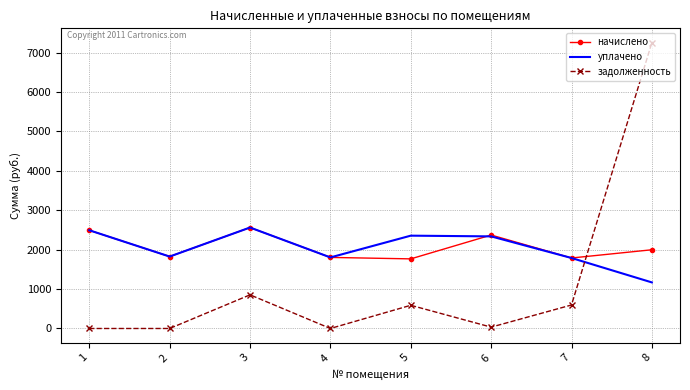

The value of задолженность at 7 is 596.3. True or false?

True